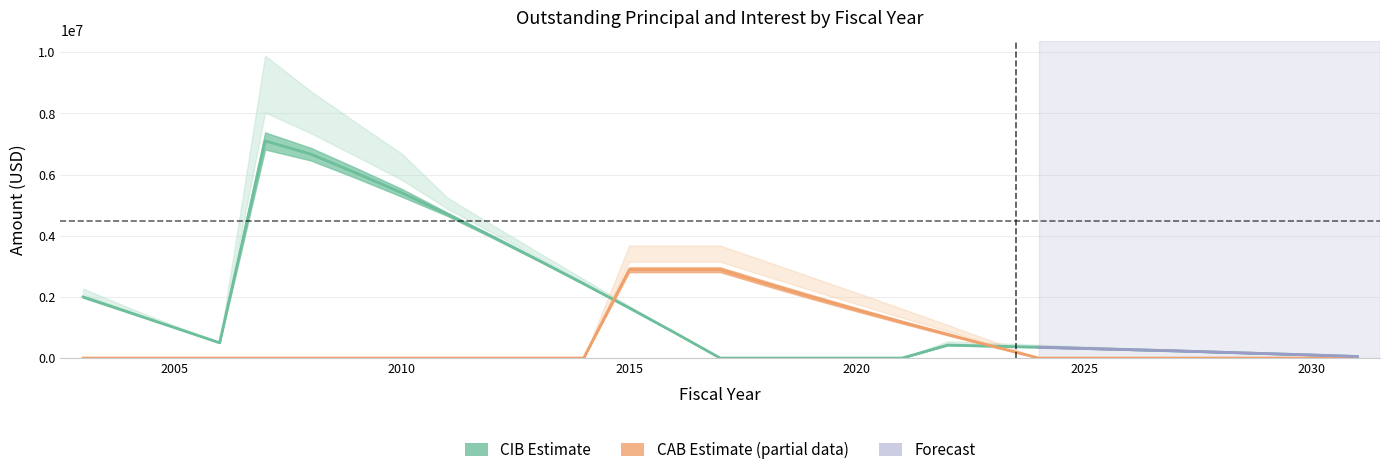

Which series changed the most between 2018 and 2019?

CABPrincipalOutstanding